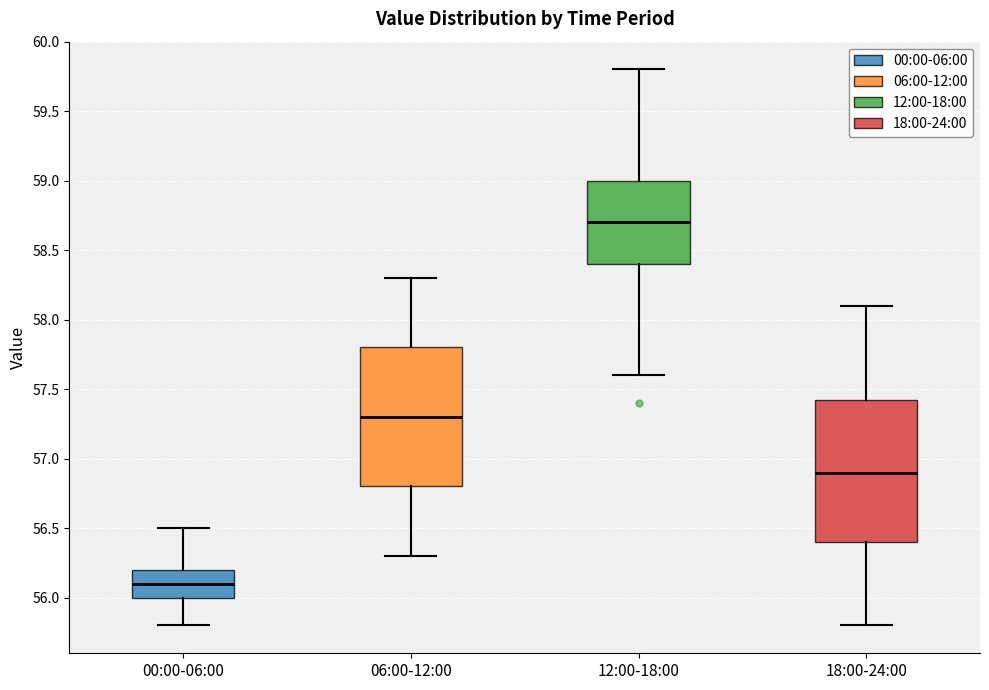

Which box's median line is the highest?

12:00-18:00